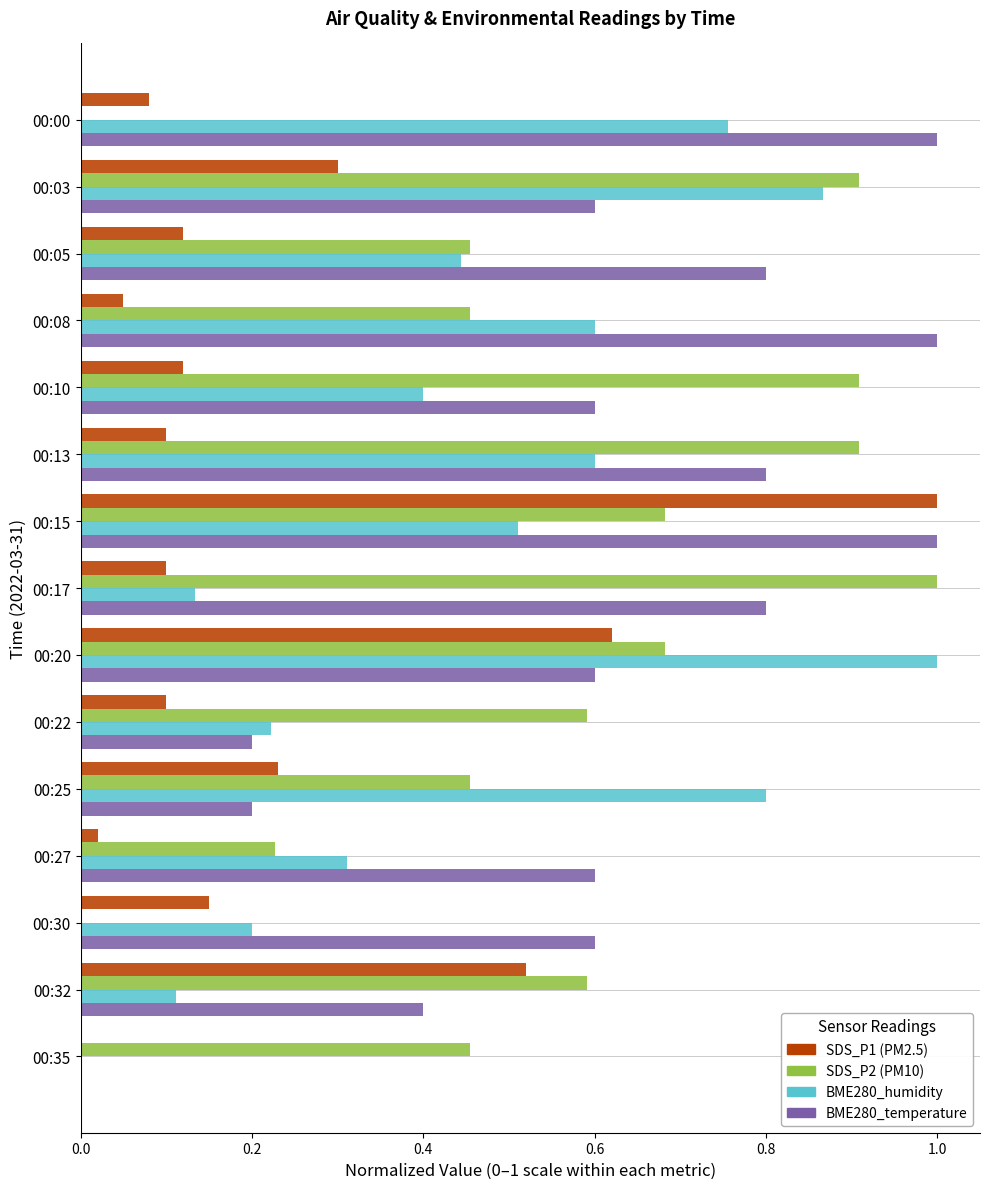

At which category is the sum across all series the highest?

00:15